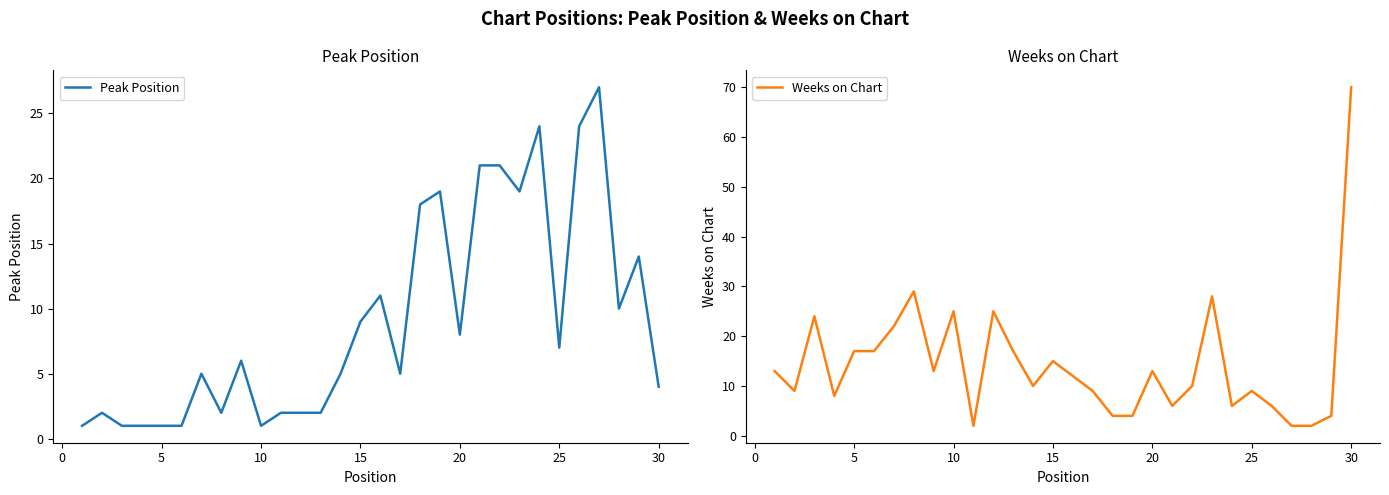

Which series has the largest total across all categories?

Weeks on Chart